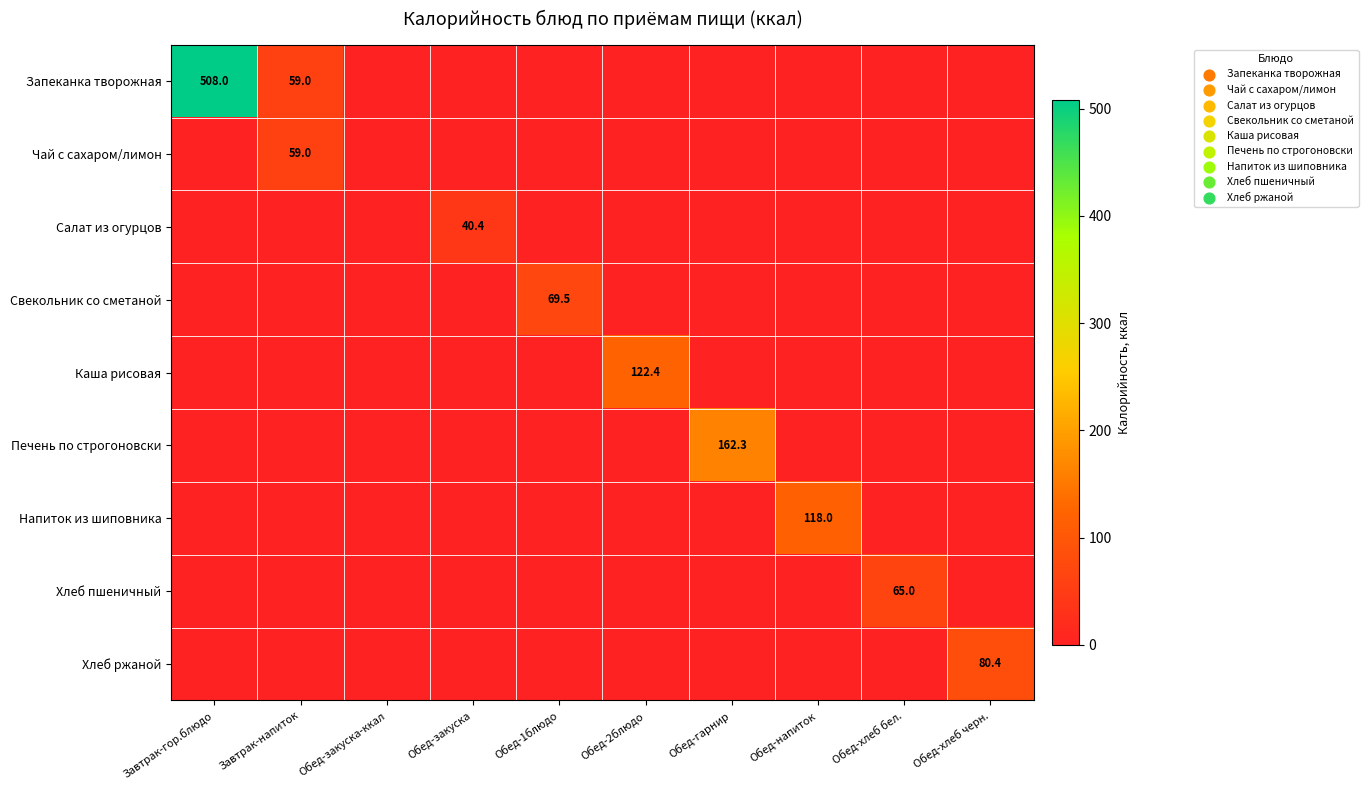

What is the difference between the Салат из огурцов values at Обед-закуска and Обед-хлеб бел.?

40.4